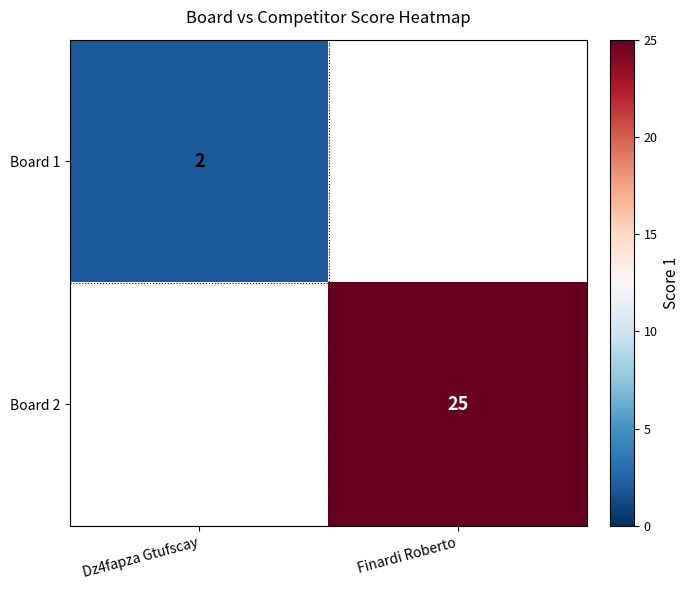

The value of Board 2 at Finardi Roberto is 25. True or false?

True